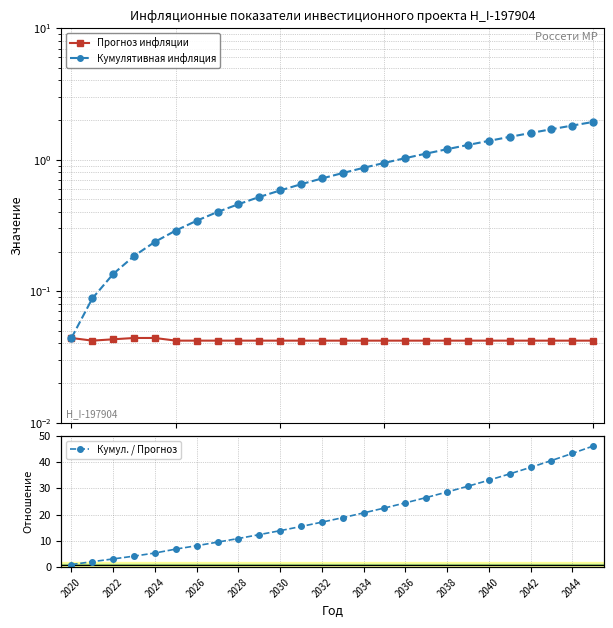

How many categories are shown in the chart?

26